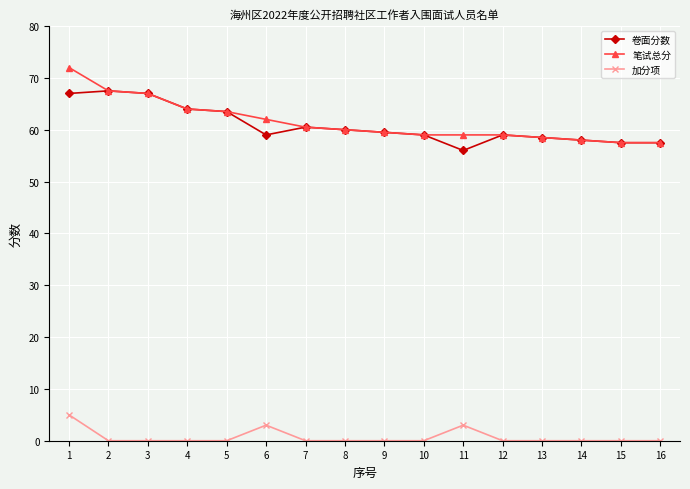

What is the spread (max minus min) of values at 14?

58.0